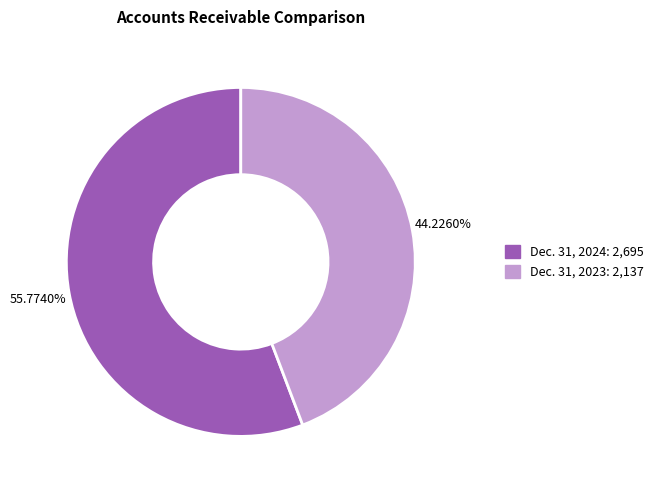

Is there a majority slice in this chart?

Yes